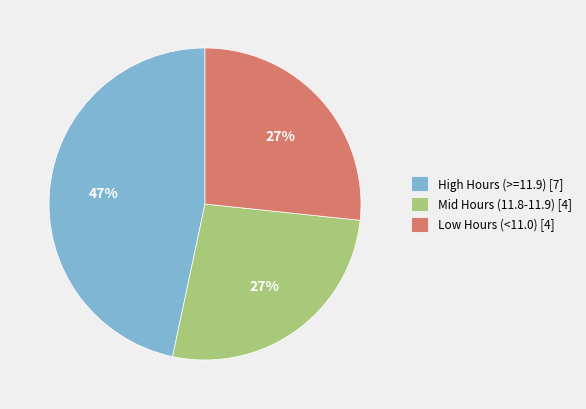

To the nearest percent, what portion does Low Hours (<11.0) [4] represent?

27%